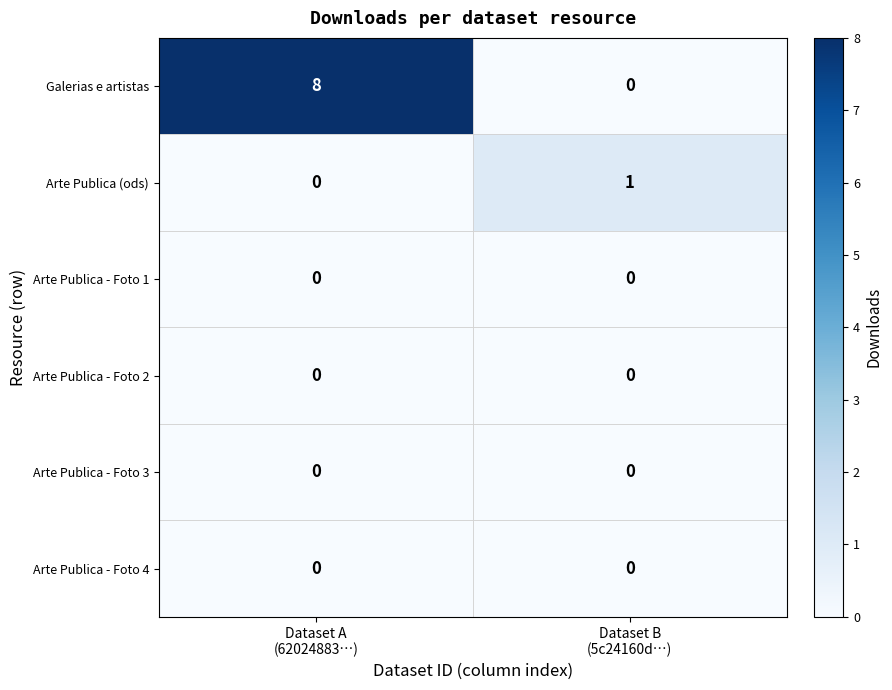

What is the average value of the Galerias e artistas series?

4